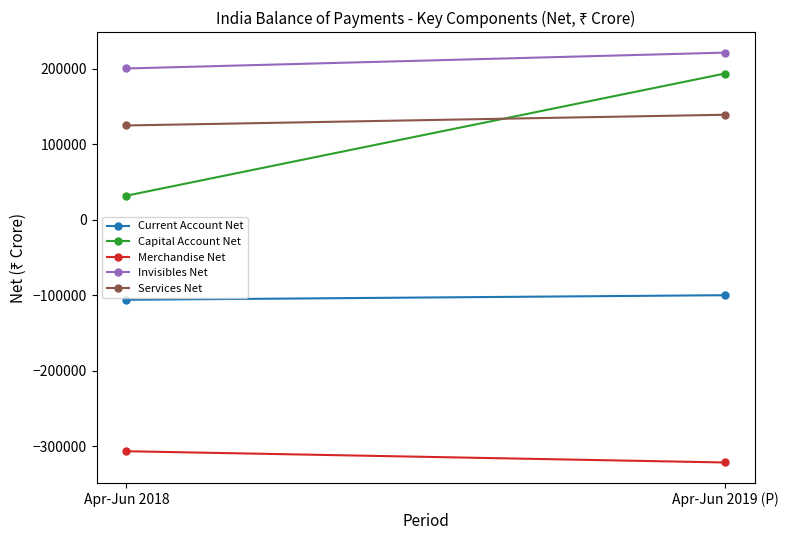

What value does the Capital Account Net series have at Apr-Jun 2019 (P), to the nearest 10?

193910